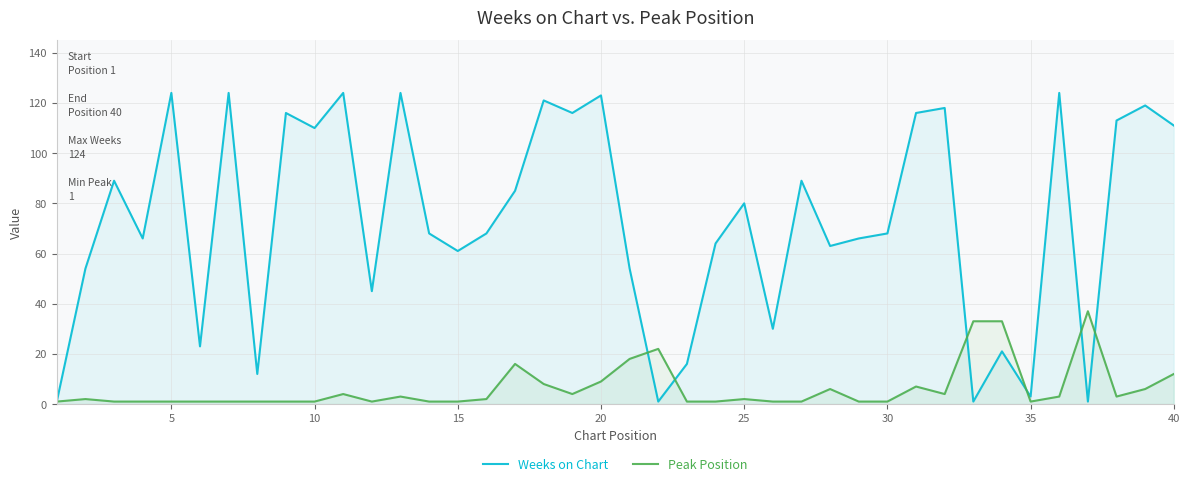

Which series has the largest range (max minus min)?

Weeks on Chart